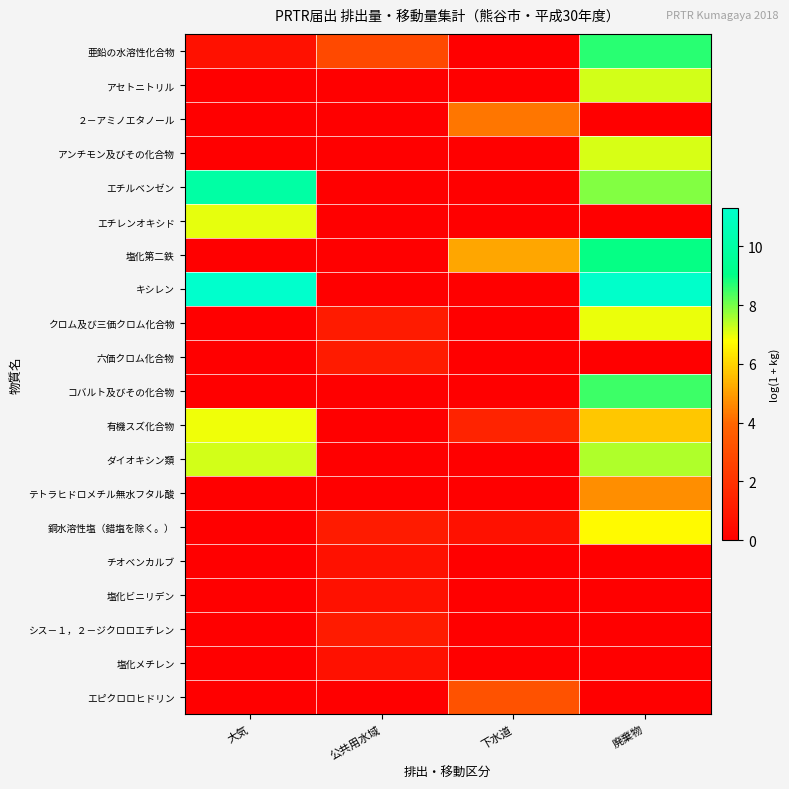

Reading left to right, transcribe all the data shown in this chart.

亜鉛の水溶性化合物: 大気=0.7	公共用水域=2.8	下水道=0.0	廃棄物=8.7
アセトニトリル: 大気=0.0	公共用水域=0.0	下水道=0.0	廃棄物=7.2
２－アミノエタノール: 大気=0.0	公共用水域=0.0	下水道=4.3	廃棄物=0.0
アンチモン及びその化合物: 大気=0.0	公共用水域=0.0	下水道=0.0	廃棄物=7.1
エチルベンゼン: 大気=10.0	公共用水域=0.0	下水道=0.0	廃棄物=7.9
エチレンオキシド: 大気=7.0	公共用水域=0.0	下水道=0.0	廃棄物=0.0
塩化第二鉄: 大気=0.0	公共用水域=0.0	下水道=5.1	廃棄物=9.0
キシレン: 大気=11.3	公共用水域=0.0	下水道=0.0	廃棄物=11.2
クロム及び三価クロム化合物: 大気=0.0	公共用水域=1.1	下水道=0.0	廃棄物=6.9
六価クロム化合物: 大気=0.0	公共用水域=1.1	下水道=0.0	廃棄物=0.0
コバルト及びその化合物: 大気=0.0	公共用水域=0.0	下水道=0.0	廃棄物=8.5
有機スズ化合物: 大気=6.9	公共用水域=0.0	下水道=1.4	廃棄物=5.8
ダイオキシン類: 大気=7.2	公共用水域=0.0	下水道=0.0	廃棄物=7.5
テトラヒドロメチル無水フタル酸: 大気=0.0	公共用水域=0.0	下水道=0.0	廃棄物=4.7
銅水溶性塩（錯塩を除く。）: 大気=0.0	公共用水域=1.1	下水道=0.7	廃棄物=6.7
チオベンカルブ: 大気=0.0	公共用水域=0.7	下水道=0.0	廃棄物=0.0
塩化ビニリデン: 大気=0.0	公共用水域=0.7	下水道=0.0	廃棄物=0.0
シス－１，２－ジクロロエチレン: 大気=0.0	公共用水域=1.1	下水道=0.0	廃棄物=0.0
塩化メチレン: 大気=0.0	公共用水域=0.7	下水道=0.0	廃棄物=0.0
エピクロロヒドリン: 大気=0.0	公共用水域=0.0	下水道=3.2	廃棄物=0.0